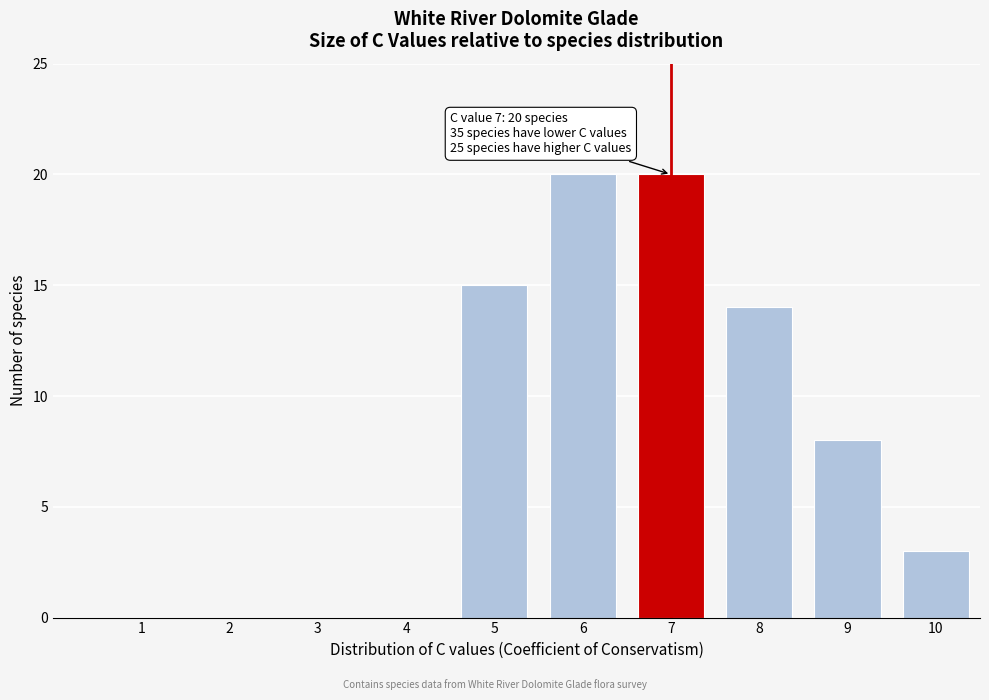

Reading left to right, list all the values displayed in this chart.

1=0	2=0	3=0	4=0	5=15	6=20	7=20	8=14	9=8	10=3